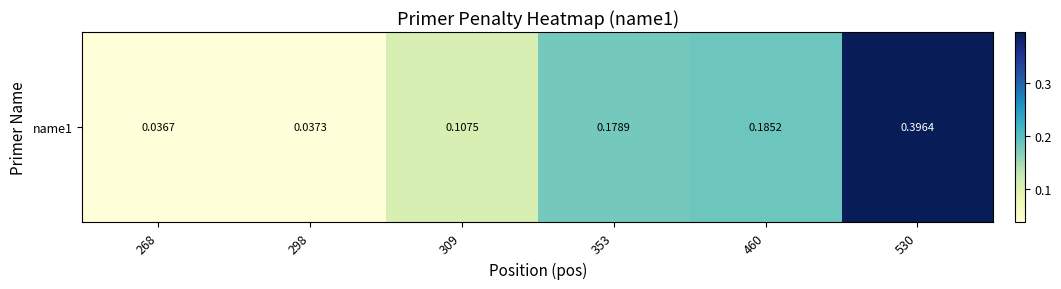

Rank the categories by value from highest to lowest.

530, 460, 353, 309, 298, 268